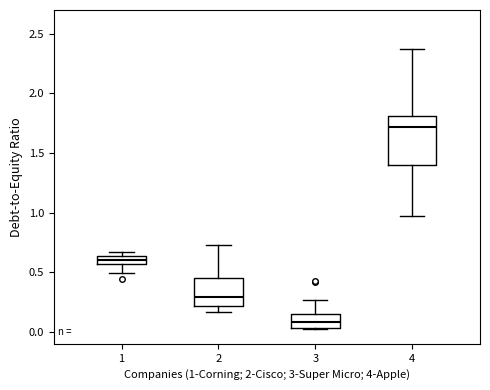

Where does the median line of the box at x = 2 sit on the y-axis? The values are not printed on the chart, so give them approximately, as read against the axis.

0.30